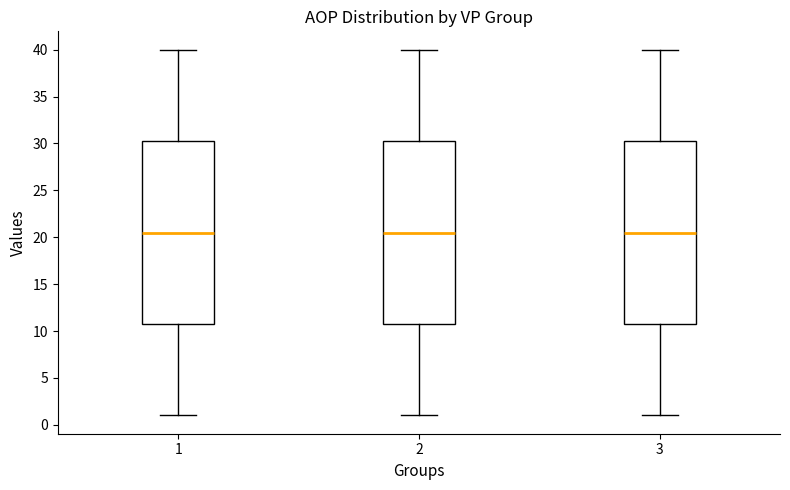

Where is the lower edge of the box at x = 3 on the y-axis? The values are not printed on the chart, so give them approximately, as read against the axis.

11.0